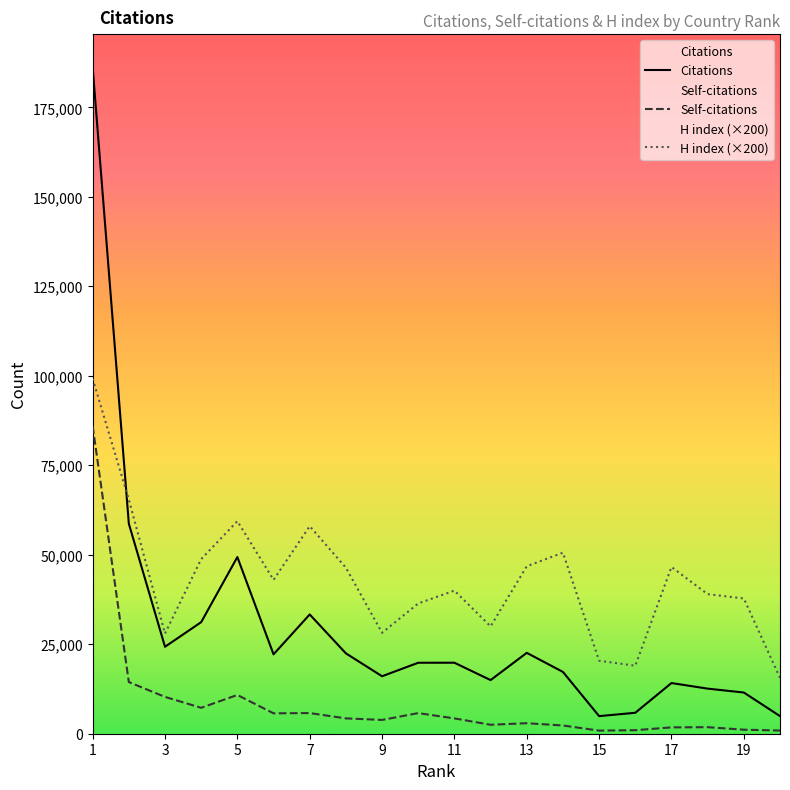

What is the difference between the H index values at 5 and 9?

31200